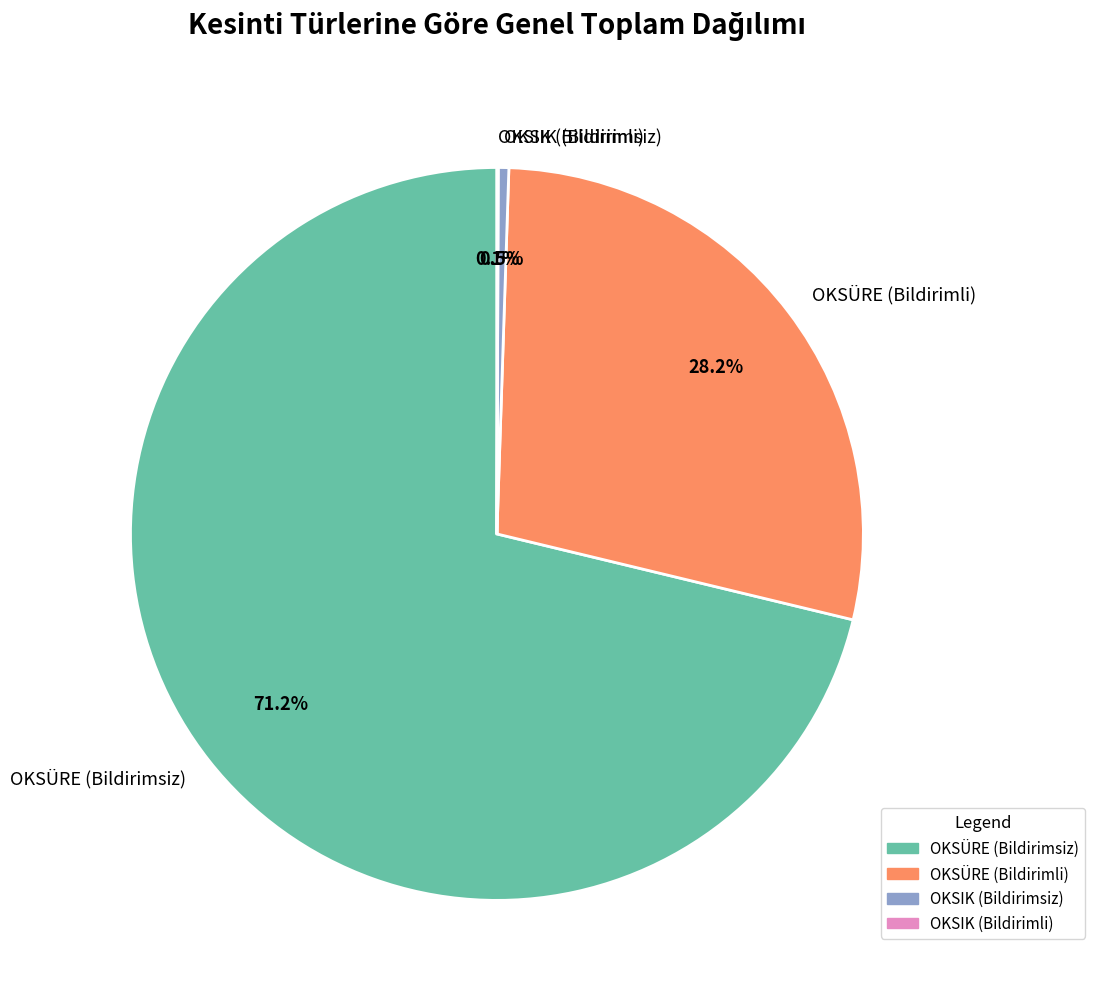

Which category has the biggest portion of the pie?

OKSÜRE (Bildirimsiz)